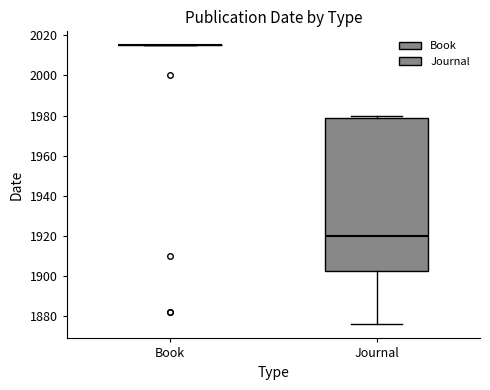

Comparing the boxes themselves (not the whiskers), which one is the tallest?

Journal